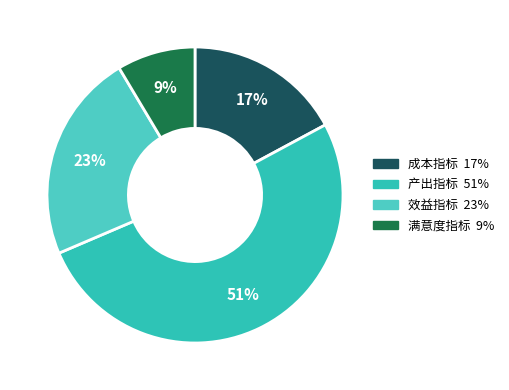

To the nearest percent, what is the average slice percentage?

25%